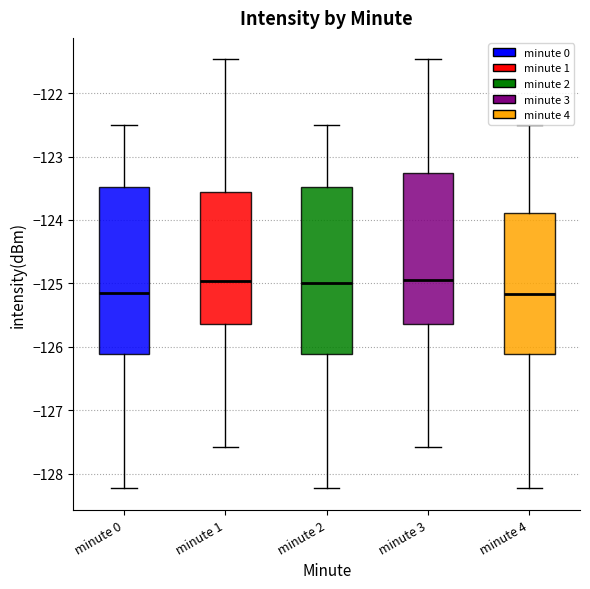

Where is the lower edge of the box for minute 2 on the y-axis? The values are not printed on the chart, so give them approximately, as read against the axis.

-126.1